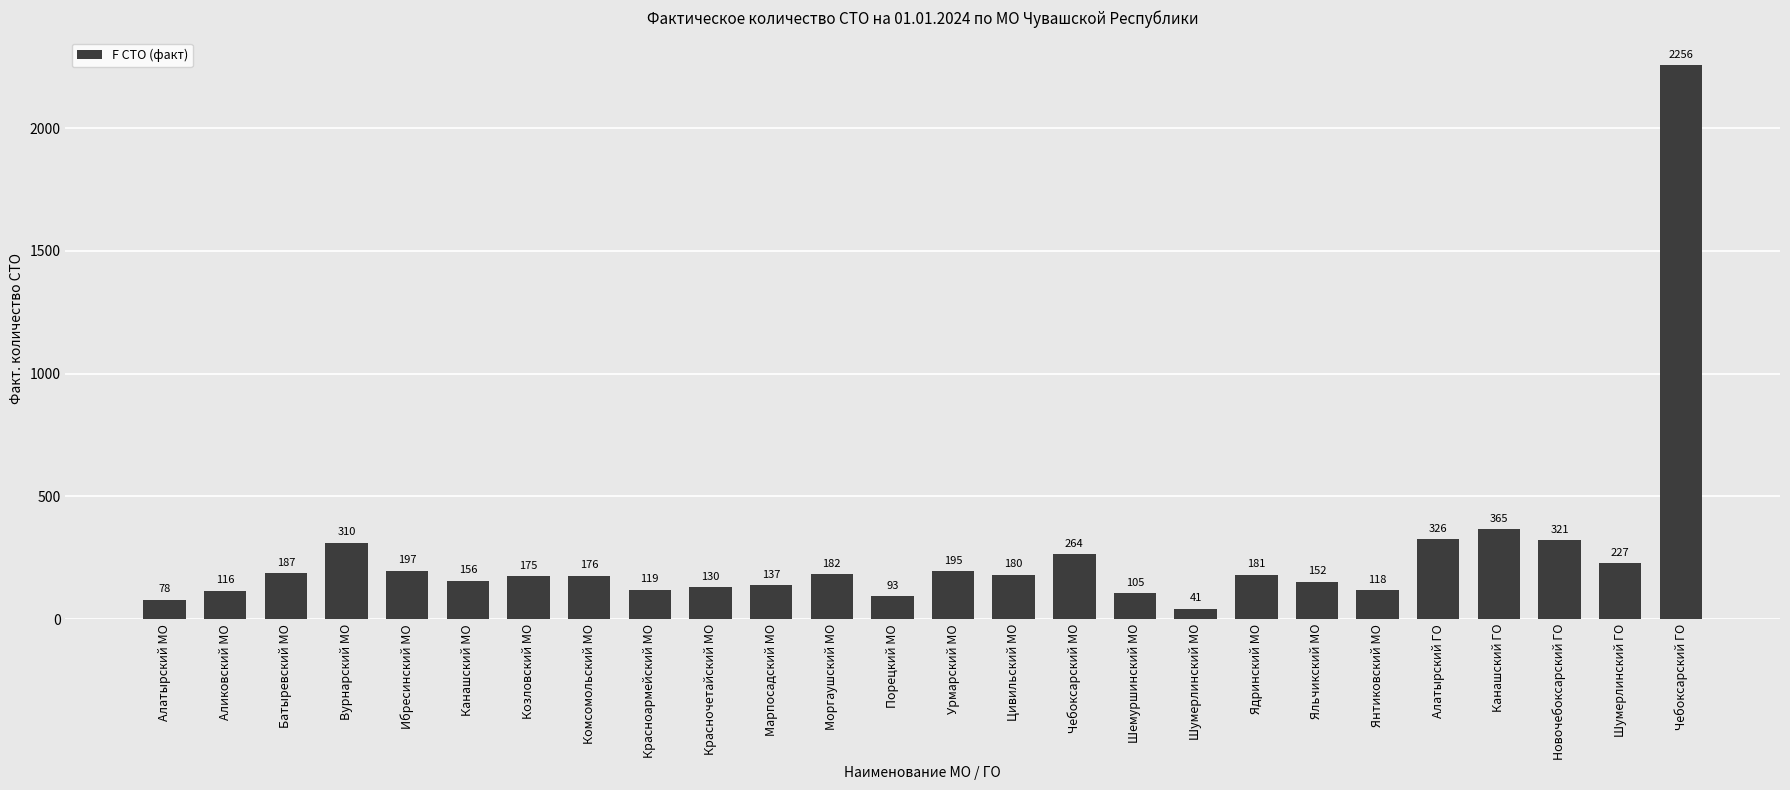

What is the change in value from Цивильский МО to Чебоксарский МО?

+84